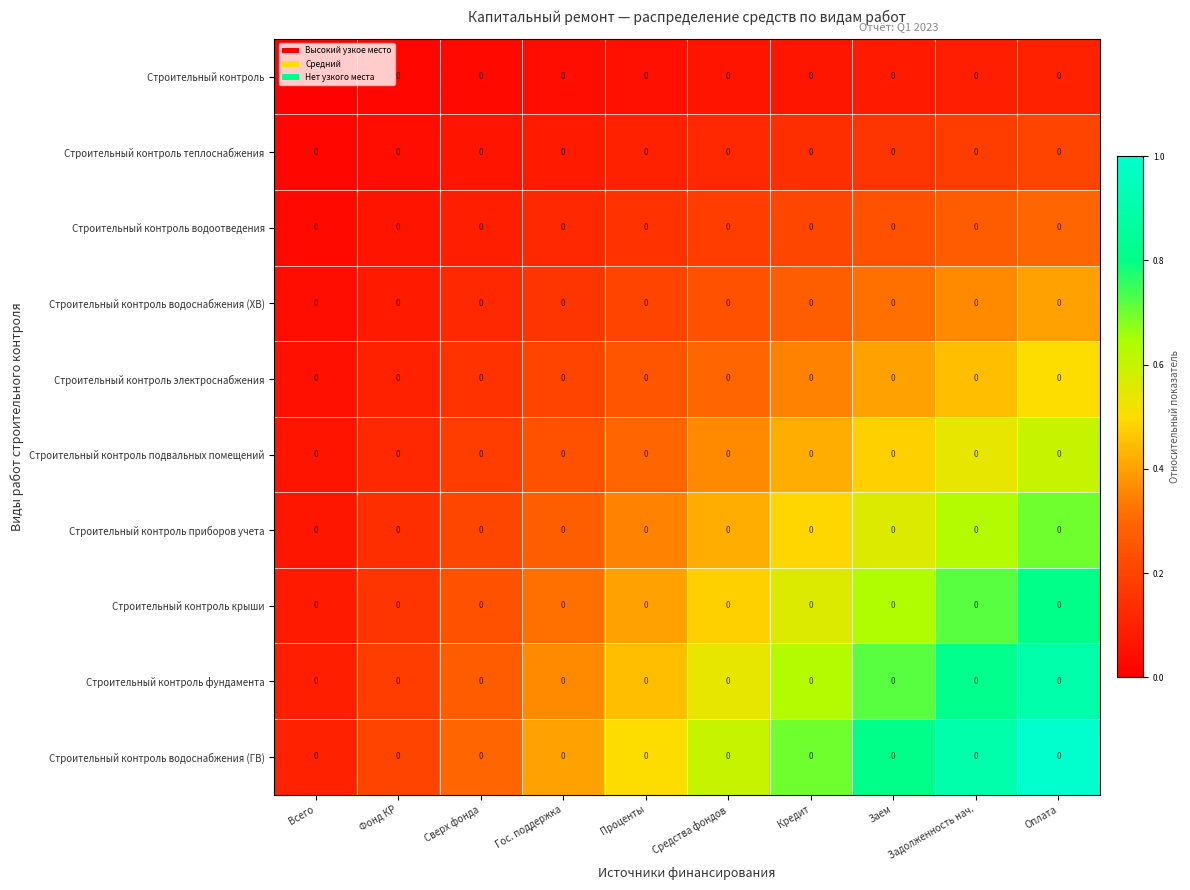

How many categories are shown in the chart?

10